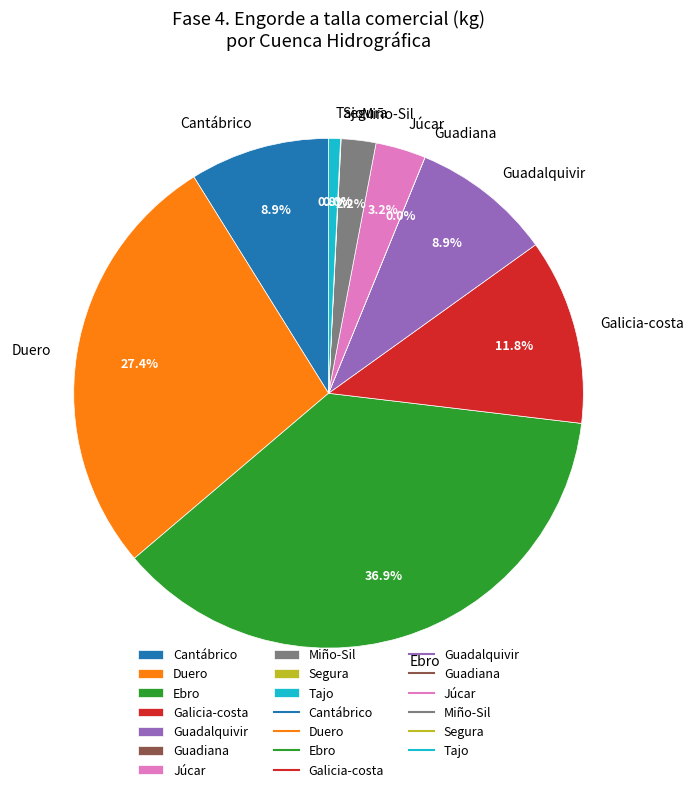

Does any single category account for the majority?

No